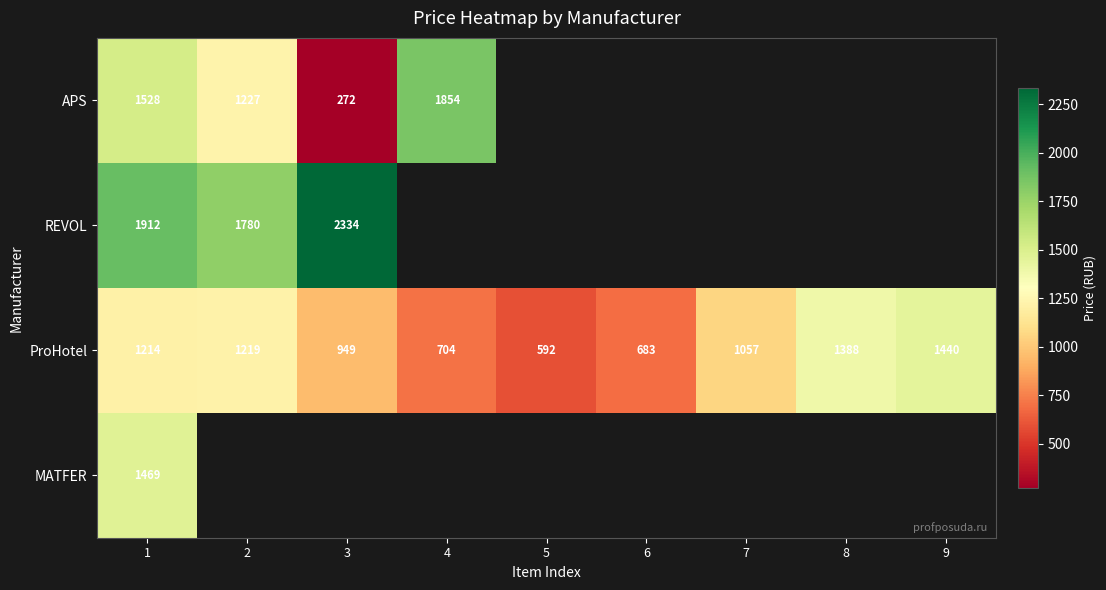

What is the difference between the ProHotel values at 3 and 6?

266